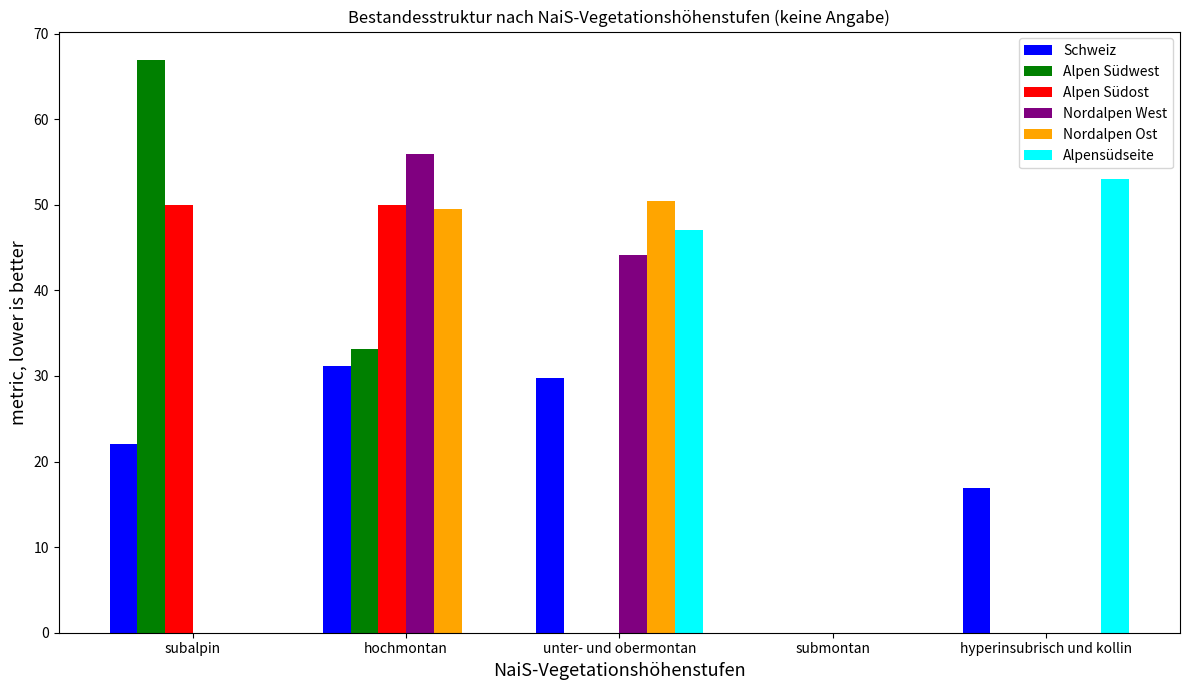

At which category is the sum across all series the highest?

hochmontan